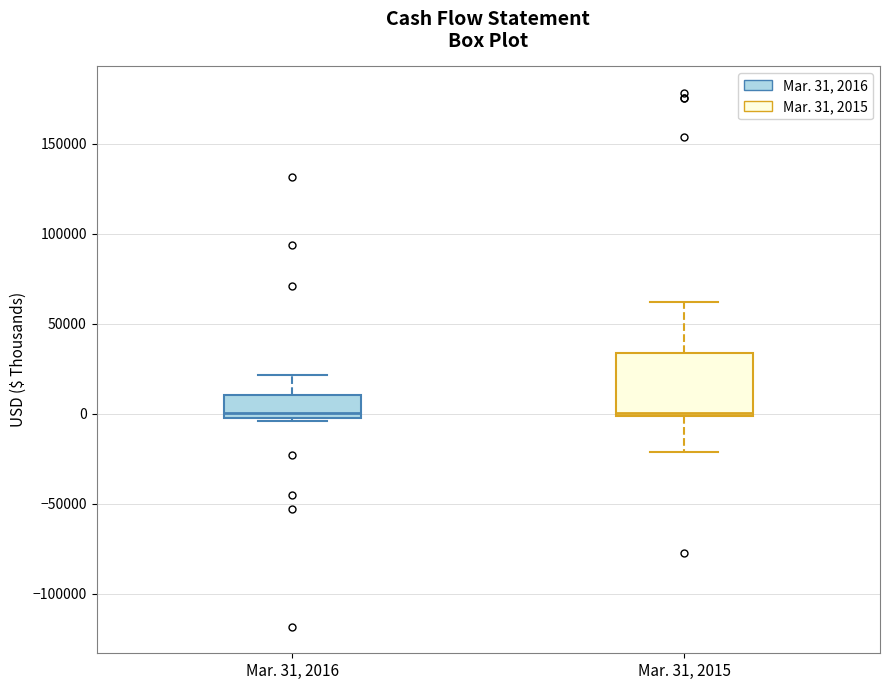

Comparing the boxes themselves (not the whiskers), which one is the tallest?

Mar. 31, 2015